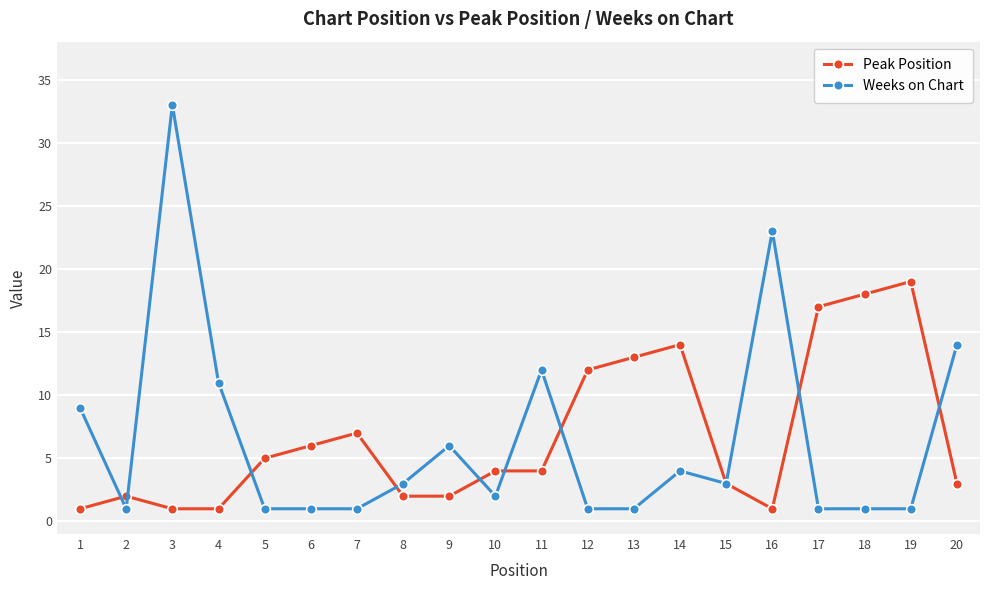

At which label does Weeks on Chart first exceed 3?

1